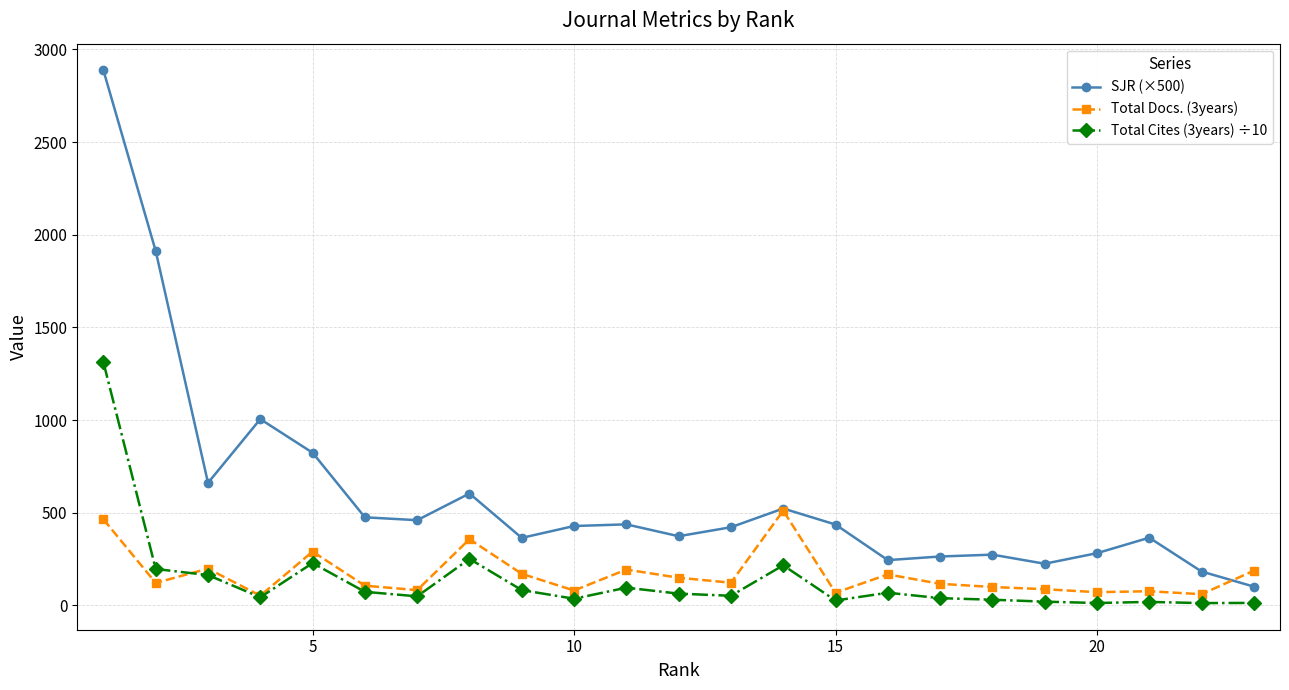

What is the greatest value displayed?

2887.5